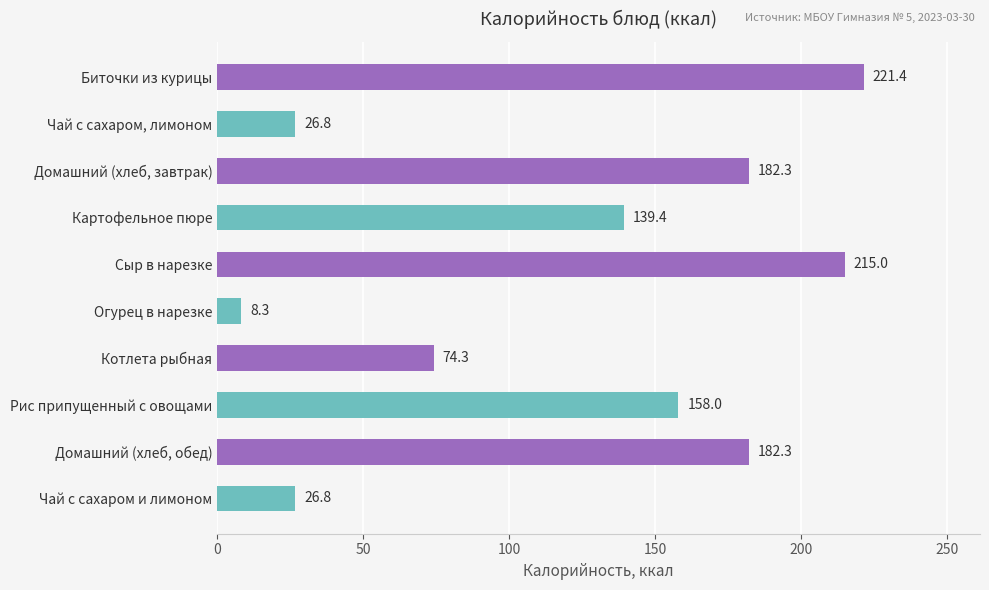

What is the maximum value shown in the chart?

221.4